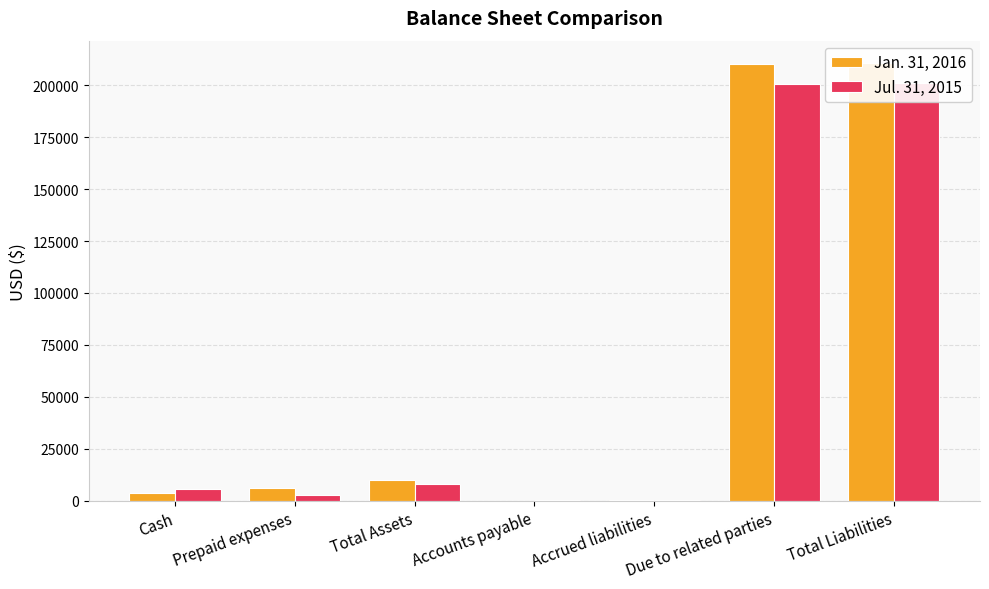

At which category does the chart reach its minimum across all series?

Accounts payable